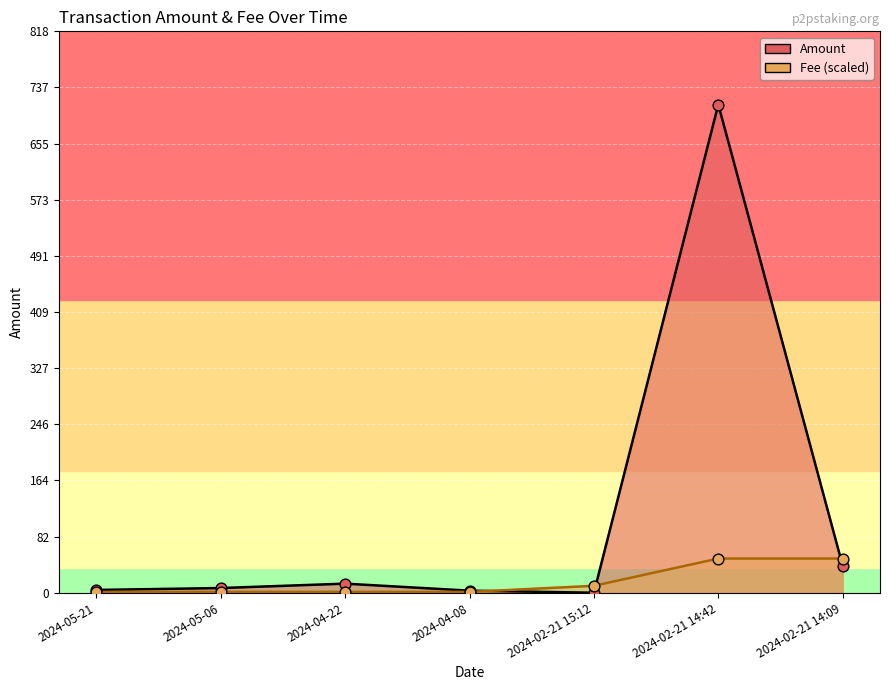

Which series has the largest total across all categories?

Amount